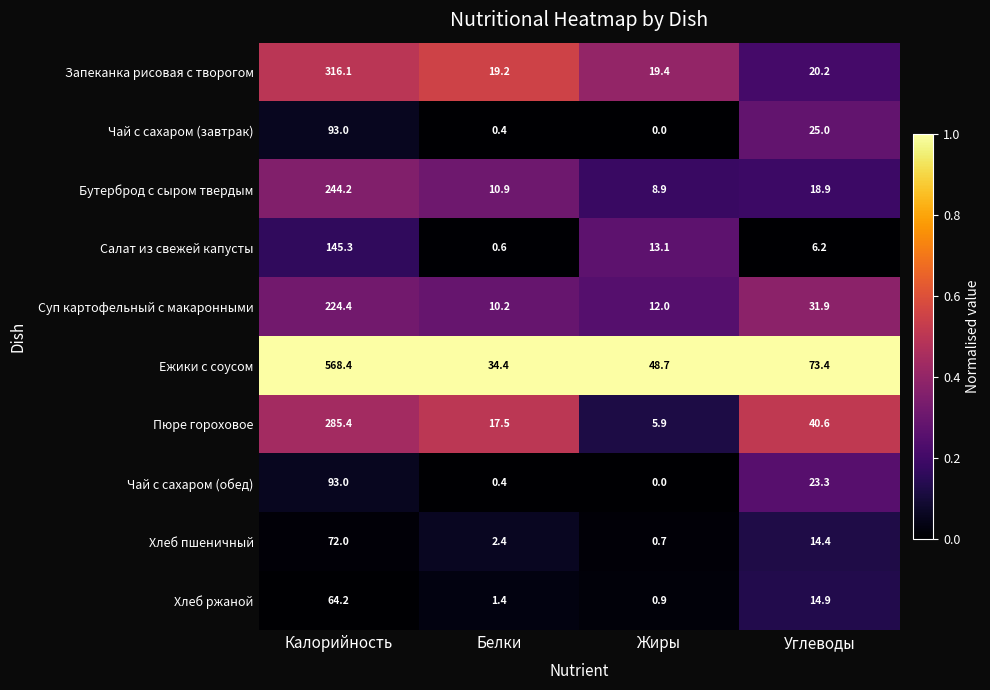

Which series changed the most between Белки and Углеводы?

Ежики с соусом